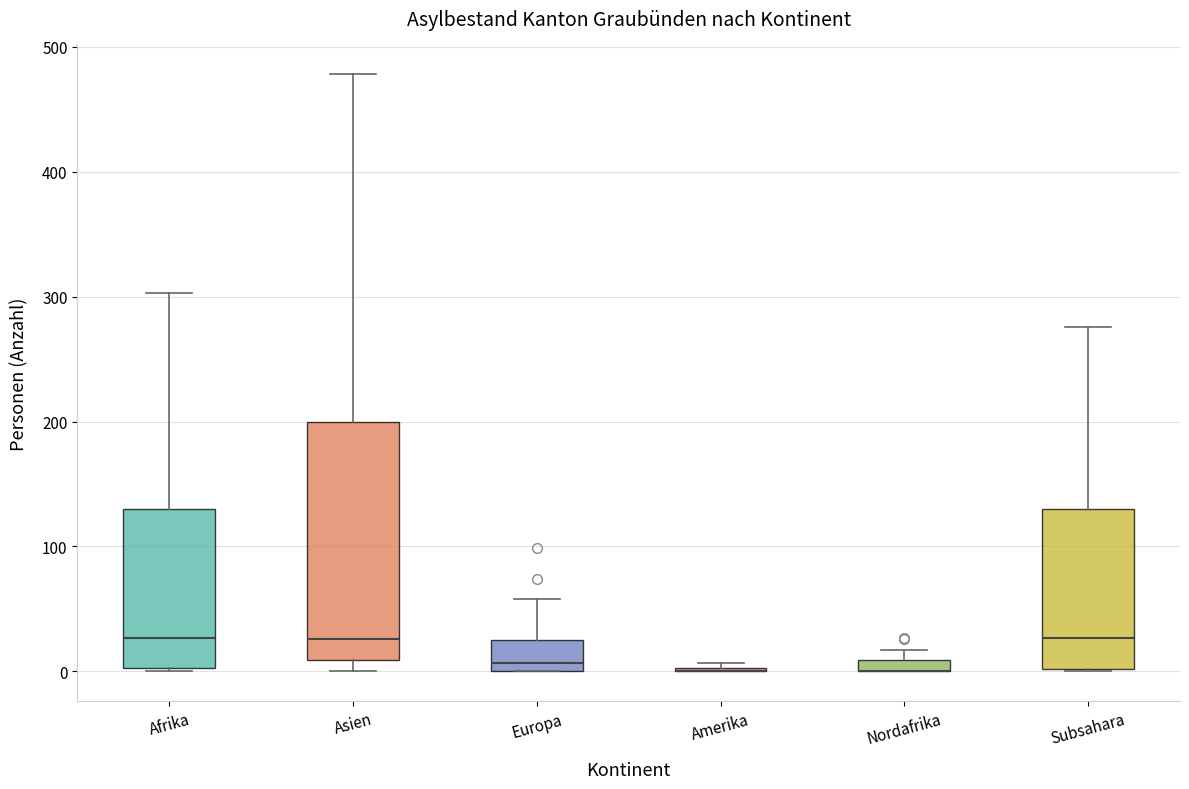

Comparing the boxes themselves (not the whiskers), which one is the tallest?

Asien